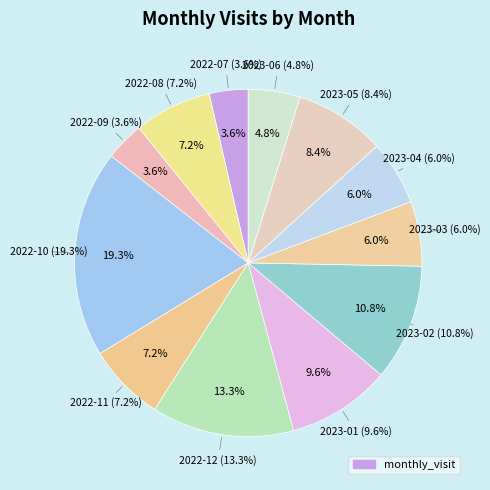

Which slice is the largest?

2022-10